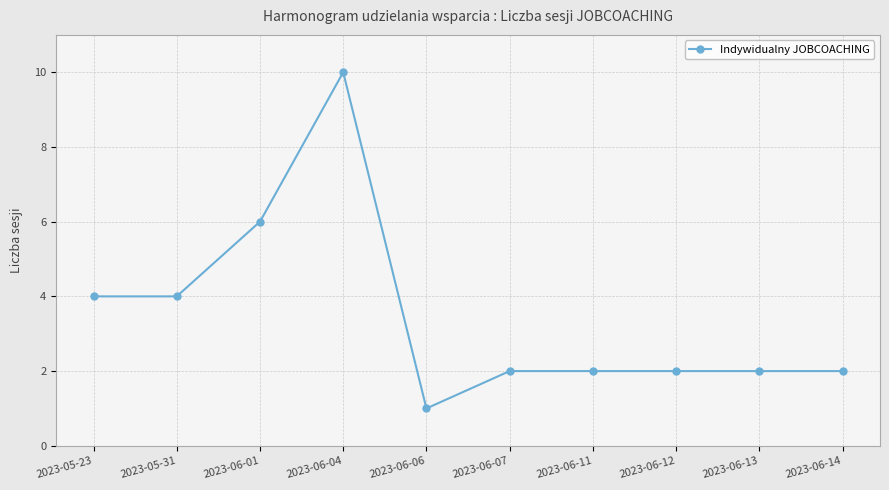

What is the maximum value shown in the chart?

10